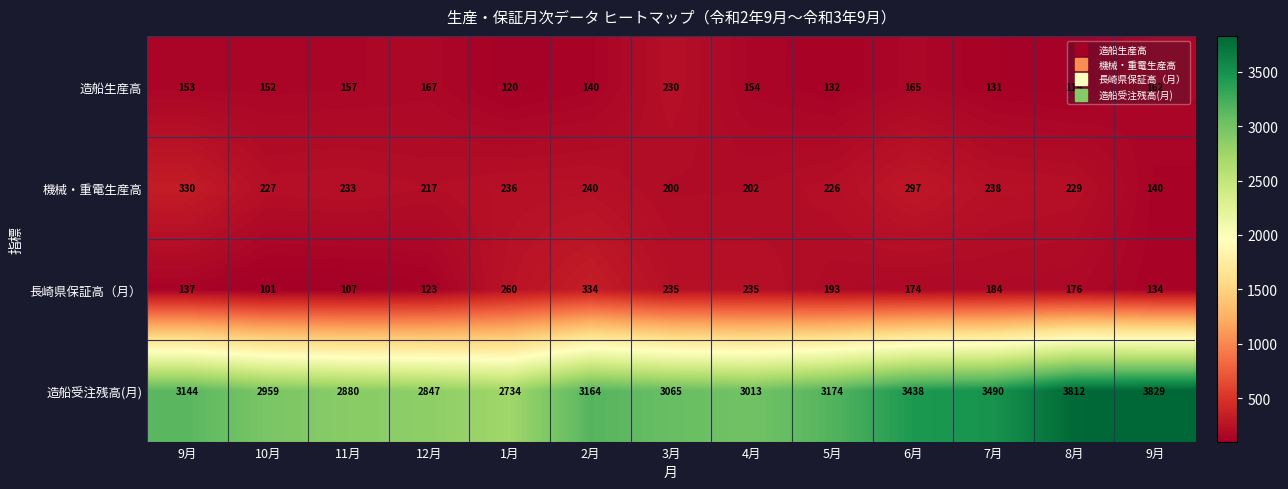

At which category is the sum across all series the highest?

8月